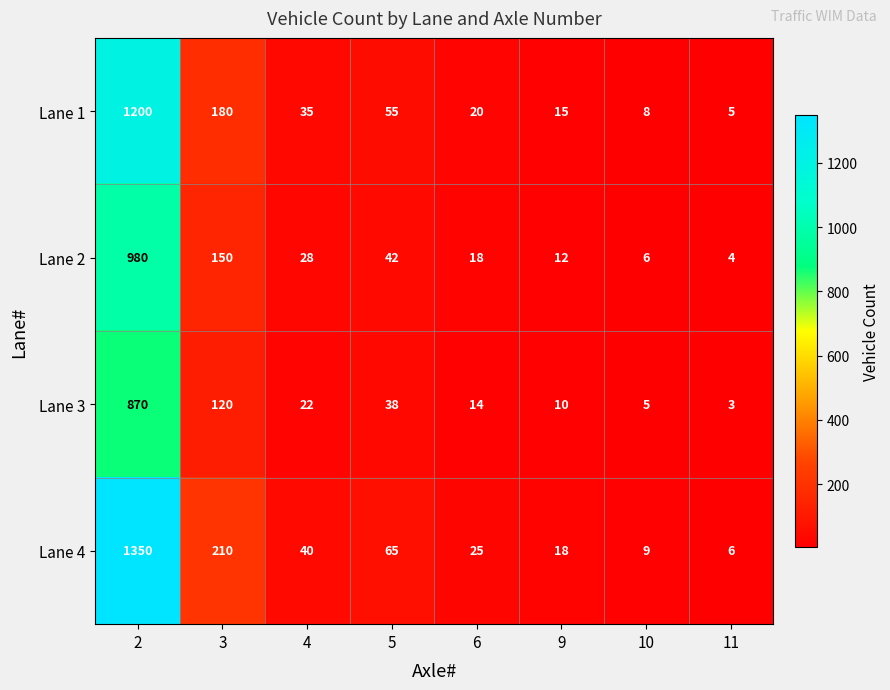

Rank the series at 10 from lowest to highest value.

Lane 3, Lane 2, Lane 1, Lane 4